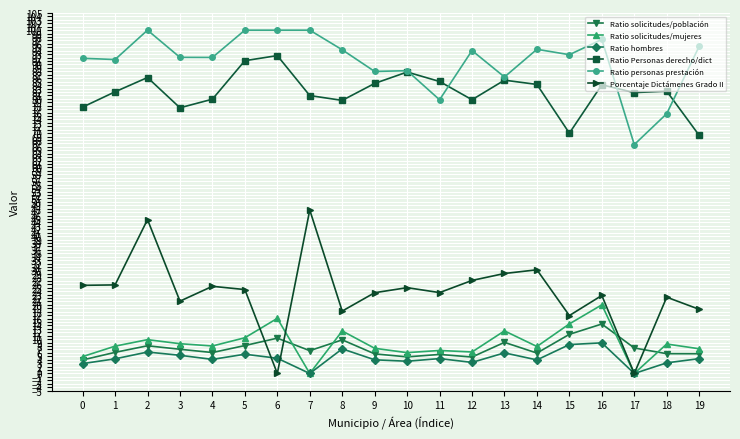

What is the difference between the second highest and minimum values in the Porcentaje Dictámenes Grado II series?

44.8